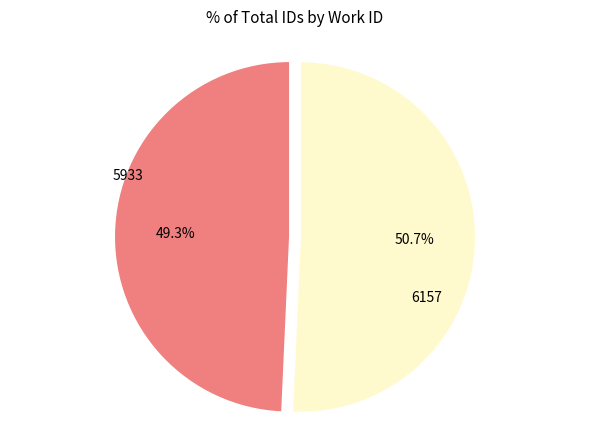

Is there a majority slice in this chart?

Yes